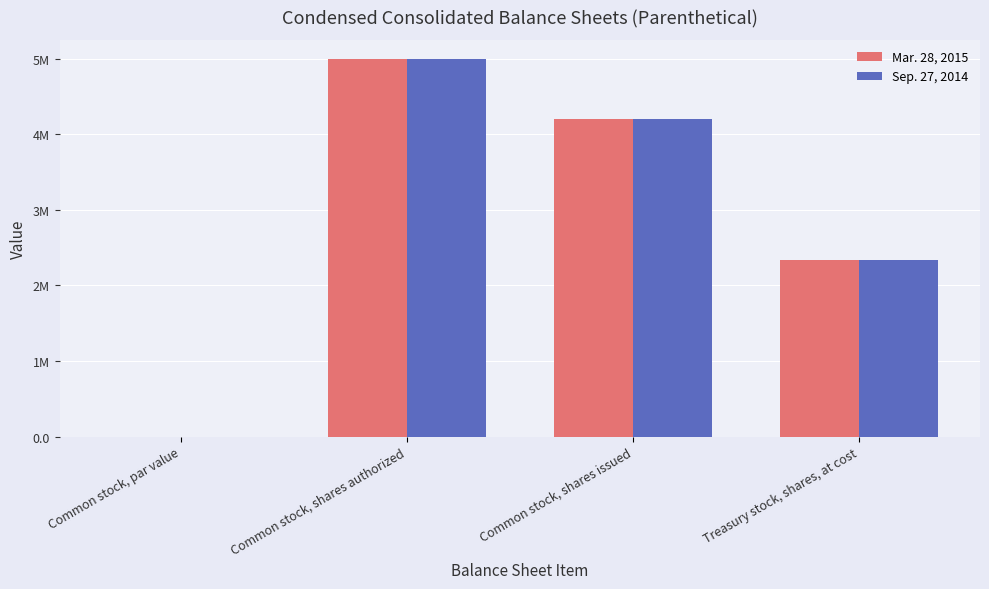

Rank the series at Common stock, shares issued from highest to lowest value.

Mar. 28, 2015, Sep. 27, 2014